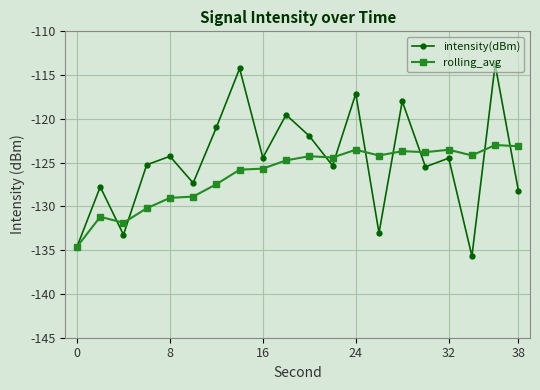

List the series in order of their peak value, highest first.

intensity(dBm), rolling_avg